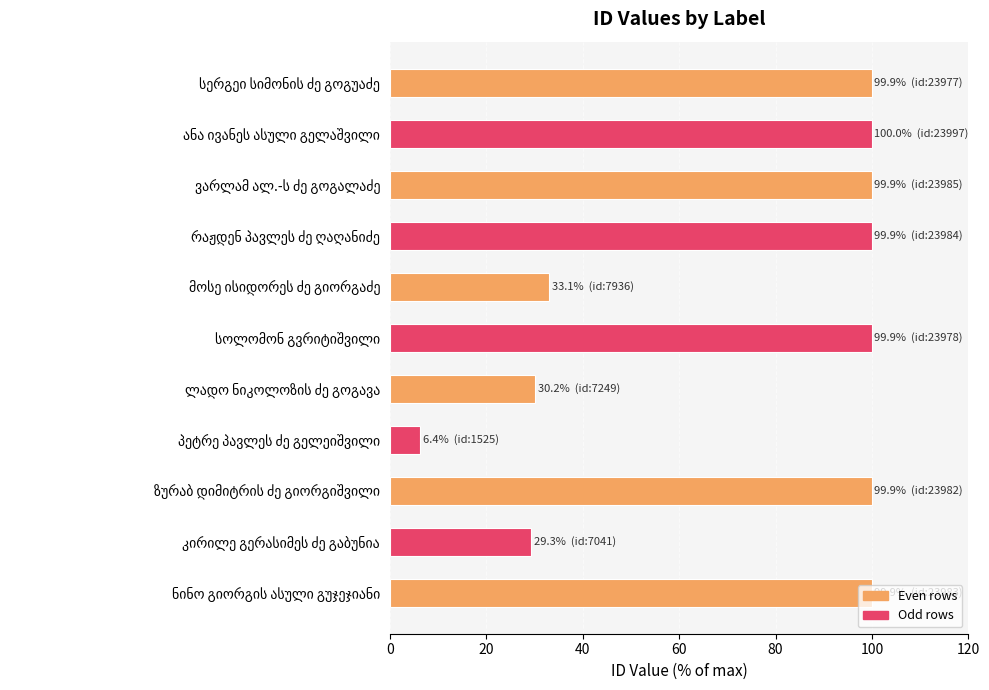

What is the sum of all values?

798.6